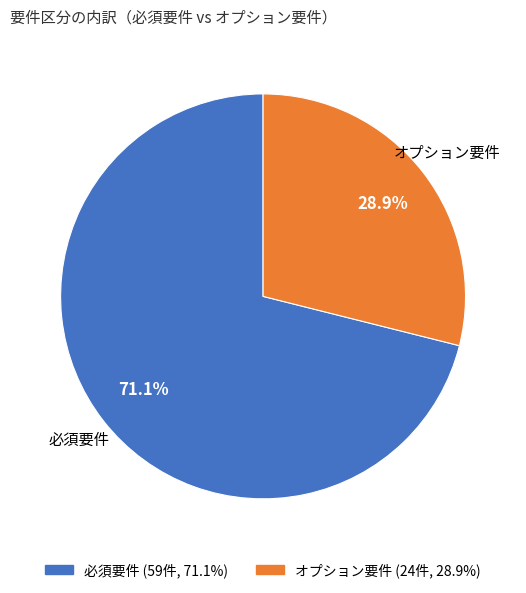

Between 必須要件 and オプション要件, which is larger?

必須要件